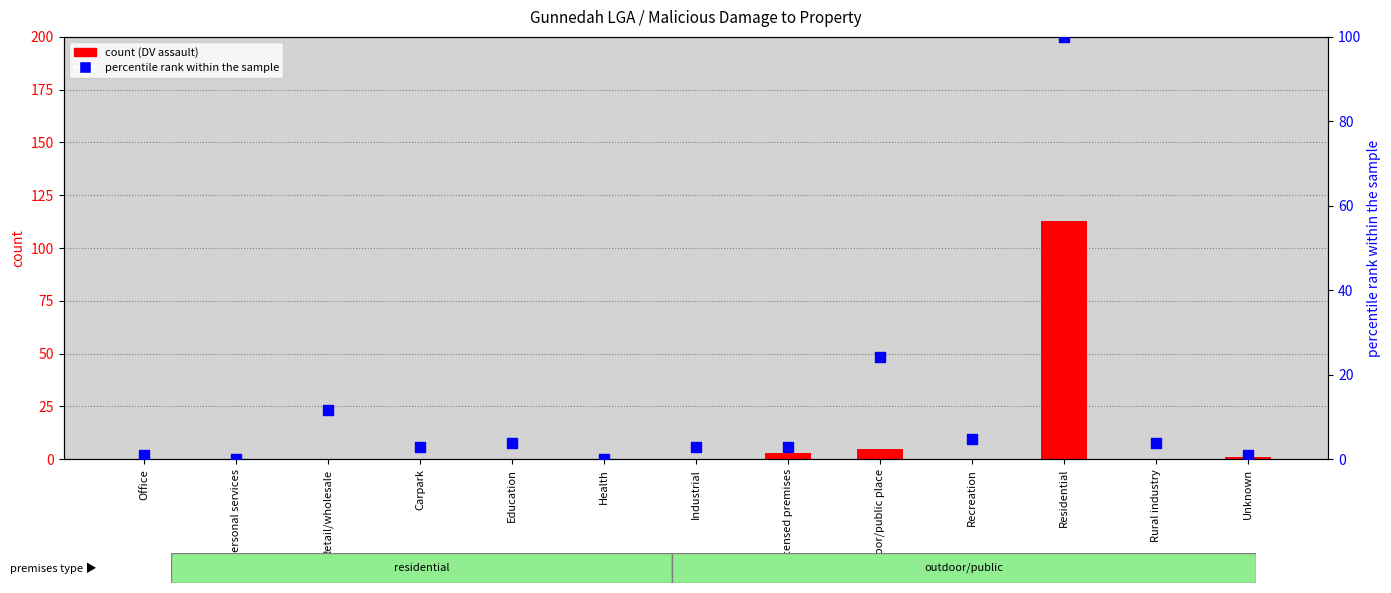

Which series has the largest total across all categories?

percentile rank within the sample